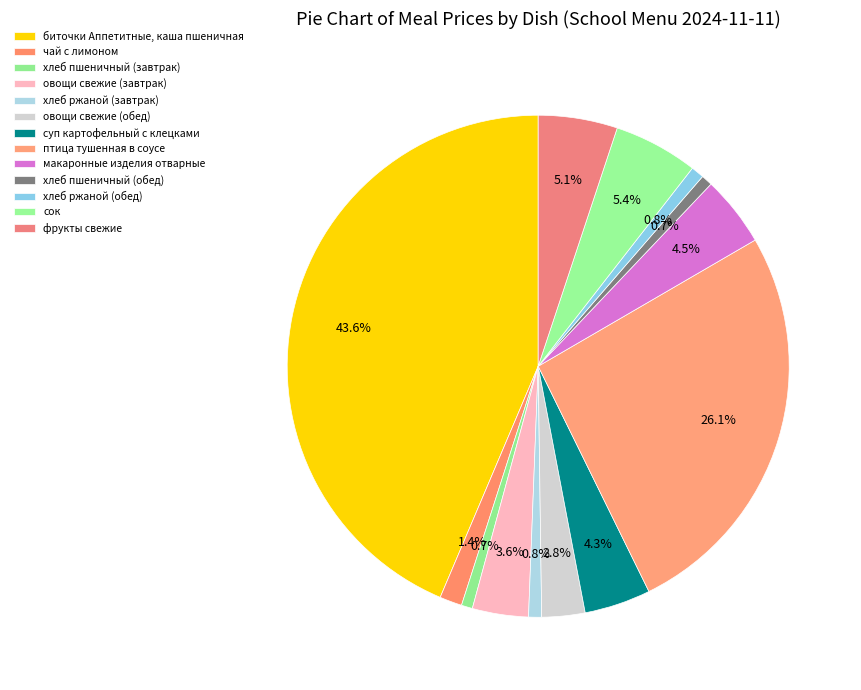

Between макаронные изделия отварные and чай с лимоном, which is larger?

макаронные изделия отварные